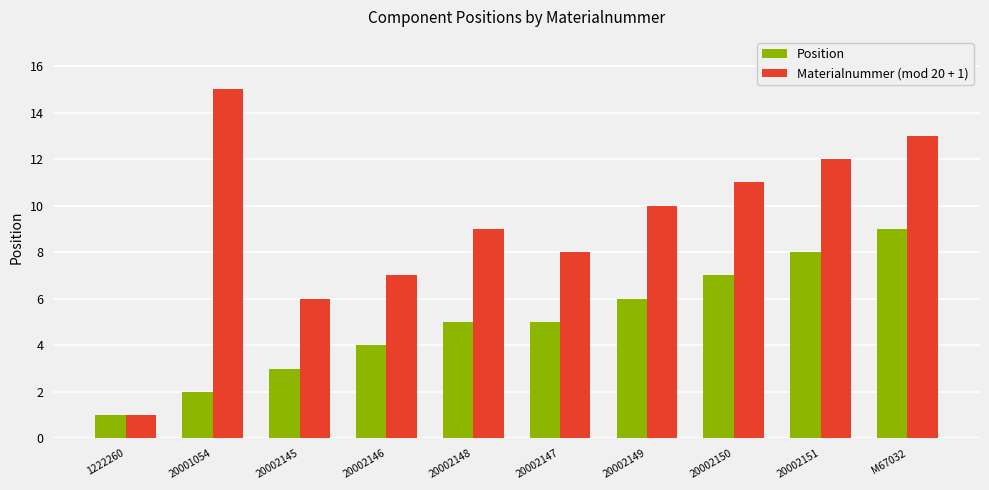

At which label does Materialnummer (mod 20 + 1) reach its minimum?

1222260